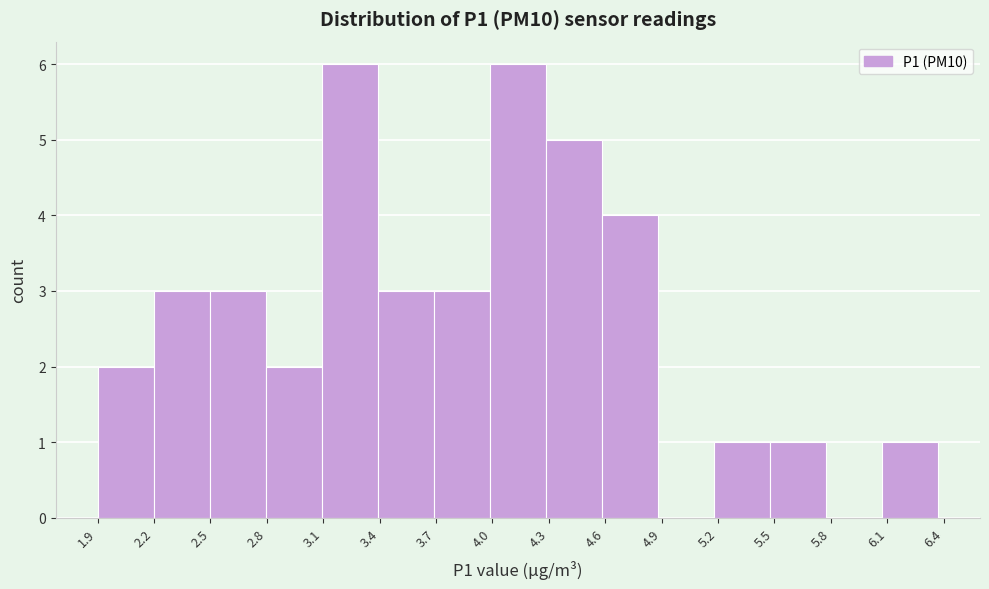

Reading left to right, transcribe this chart: for each bar, give the range it covers on the x-axis and its height. Neither the bar edges nor the heights are printed on the chart, so give them approximately, as read against the axes.

1.90 to 2.20: 2
2.20 to 2.50: 3
2.50 to 2.80: 3
2.80 to 3.10: 2
3.10 to 3.40: 6
3.40 to 3.70: 3
3.70 to 4.00: 3
4.00 to 4.30: 6
4.30 to 4.60: 5
4.60 to 4.90: 4
4.90 to 5.20: 0
5.20 to 5.50: 1
5.50 to 5.75: 1
5.75 to 6.05: 0
6.05 to 6.35: 1